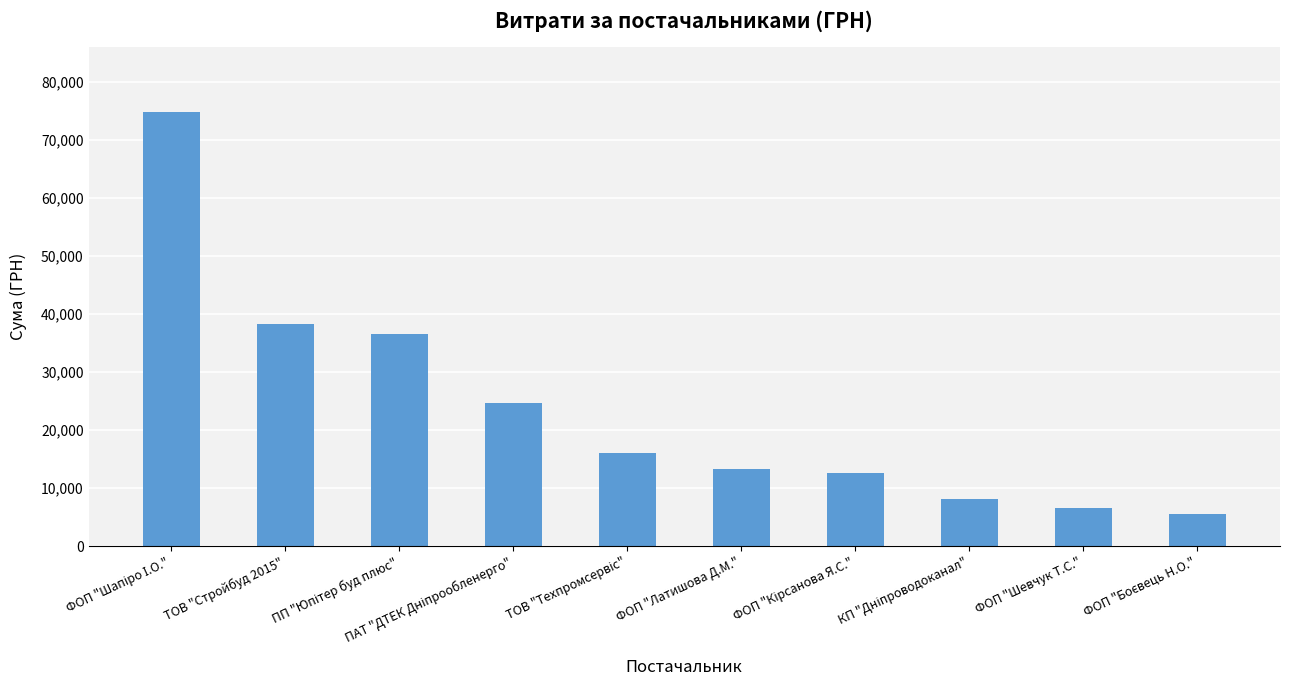

What is the difference between the maximum and minimum values?

69348.1